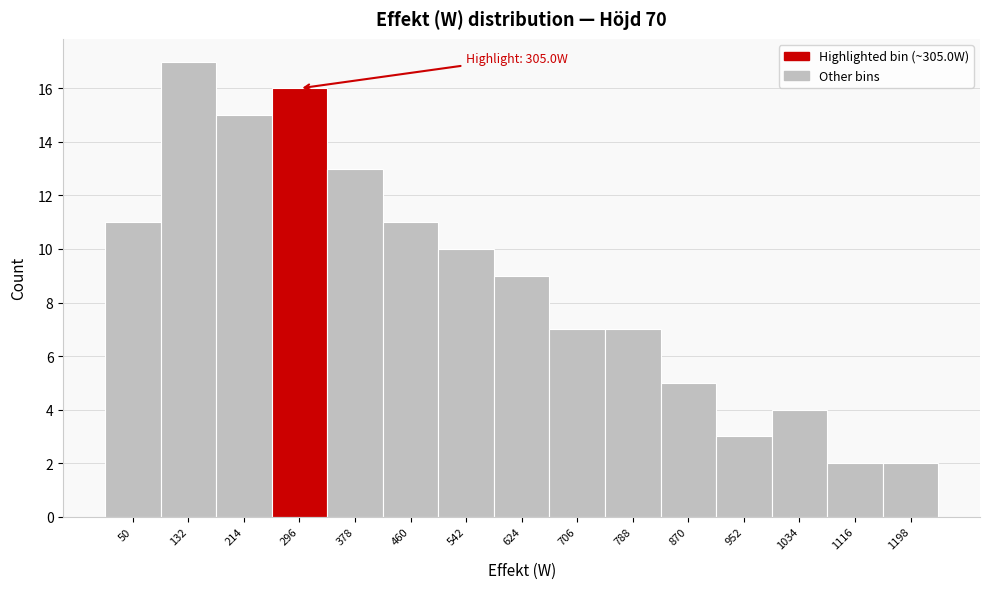

Reading left to right, list all the values displayed in this chart.

11	17	15	16	13	11	10	9	7	7	5	3	4	2	2